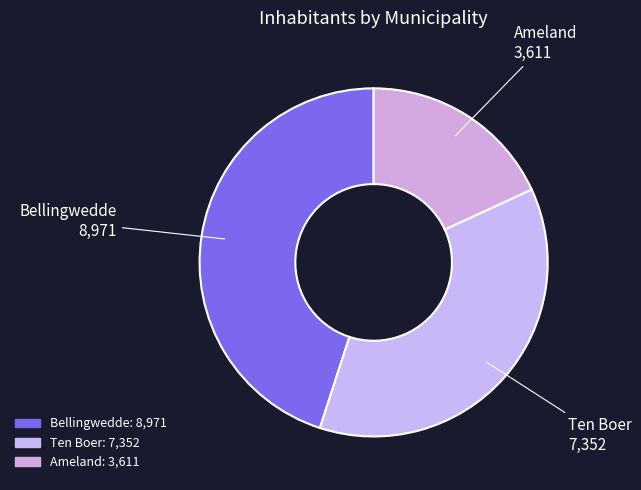

Which has a higher value, Ten Boer or Ameland?

Ten Boer